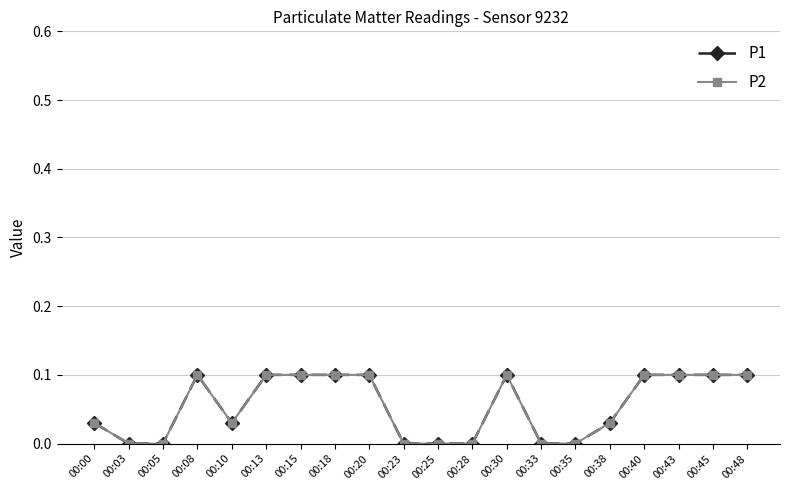

The P1 series shows 0.1 at 00:40. True or false?

True